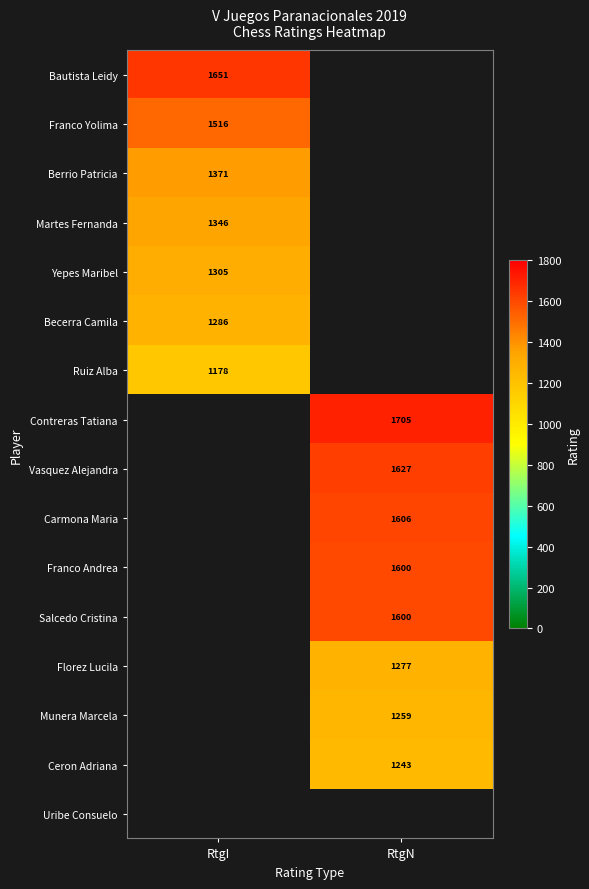

Between RtgI and RtgN, which is larger?

RtgN